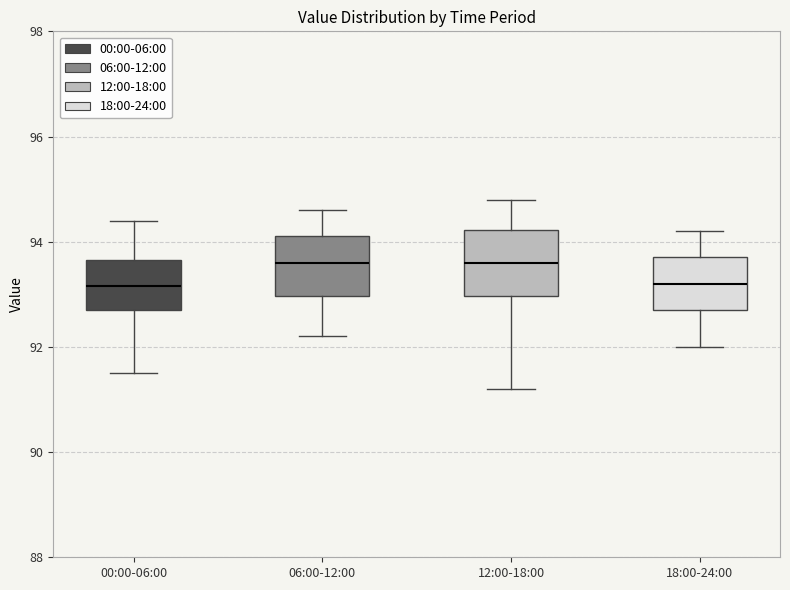

Reading left to right, transcribe this box plot: for each box, give where its median line is, the range the box spans, and where its two whiskers end, as read against the y-axis. The values are not printed on the chart, so give them approximately, as read against the axis.

00:00-06:00: median 93.2, box 92.8 to 93.6, whiskers 91.6 to 94.4
06:00-12:00: median 93.6, box 93.0 to 94.2, whiskers 92.2 to 94.6
12:00-18:00: median 93.6, box 93.0 to 94.2, whiskers 91.2 to 94.8
18:00-24:00: median 93.2, box 92.8 to 93.8, whiskers 92.0 to 94.2